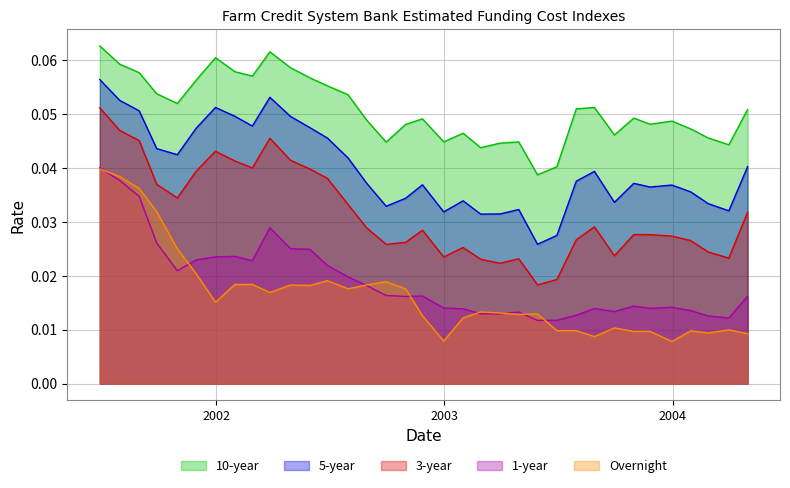

True or false: 5-year and Overnight intersect in this chart.

False